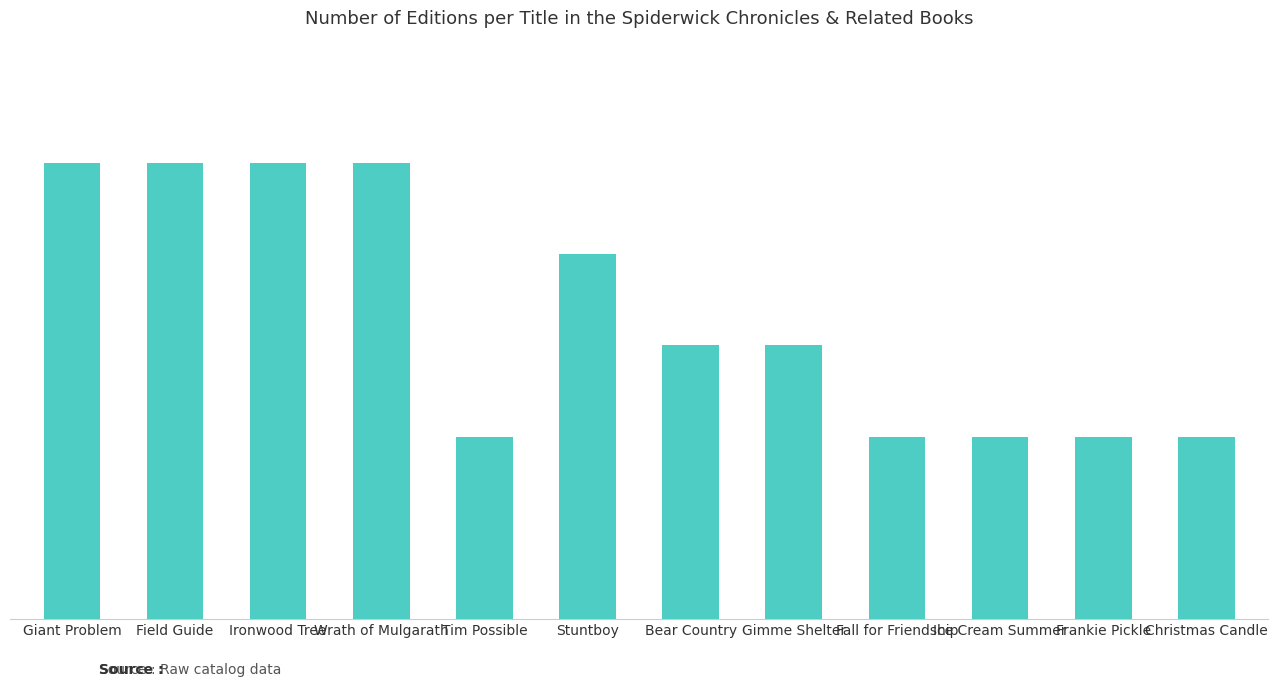

What value does the data have at Giant Problem?

5